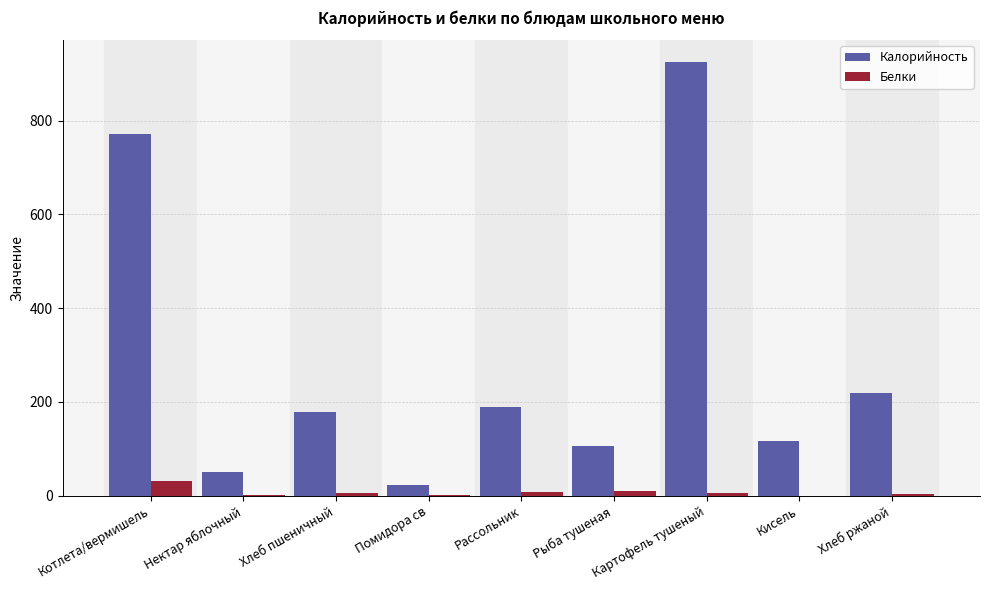

At which label is Белки closest to 16?

Рыба тушеная